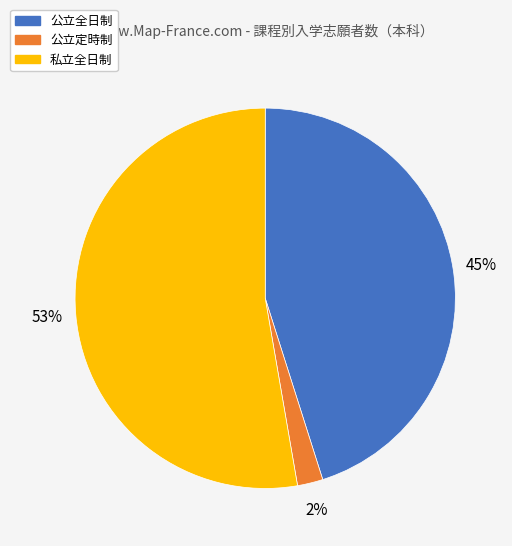

To the nearest percent, what is the average slice percentage?

33%